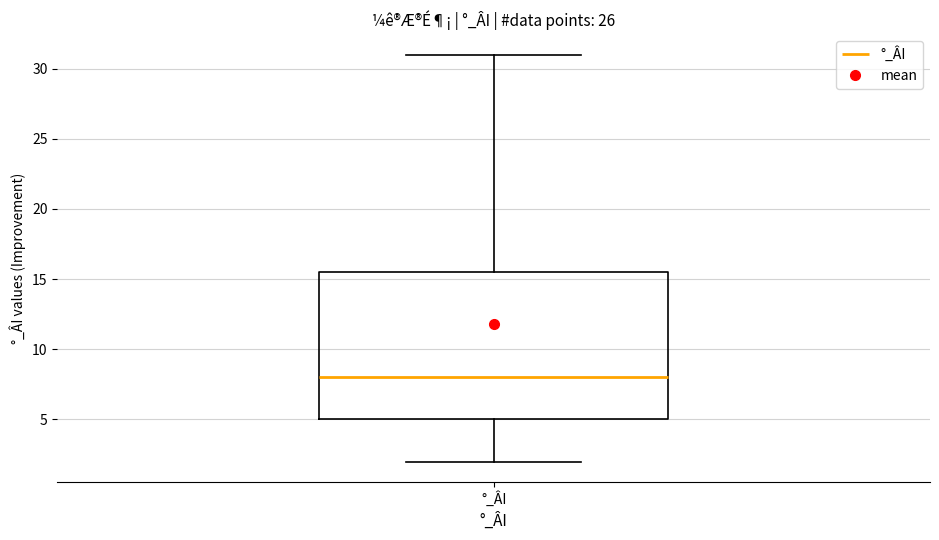

Read this box plot against the y-axis: the position of the median line, the range covered by the box, and the ends of both whiskers. The values are not printed on the chart, so give them approximately, as read against the axis.

median 8.0, box 5.0 to 15.5, whiskers 2.0 to 31.0